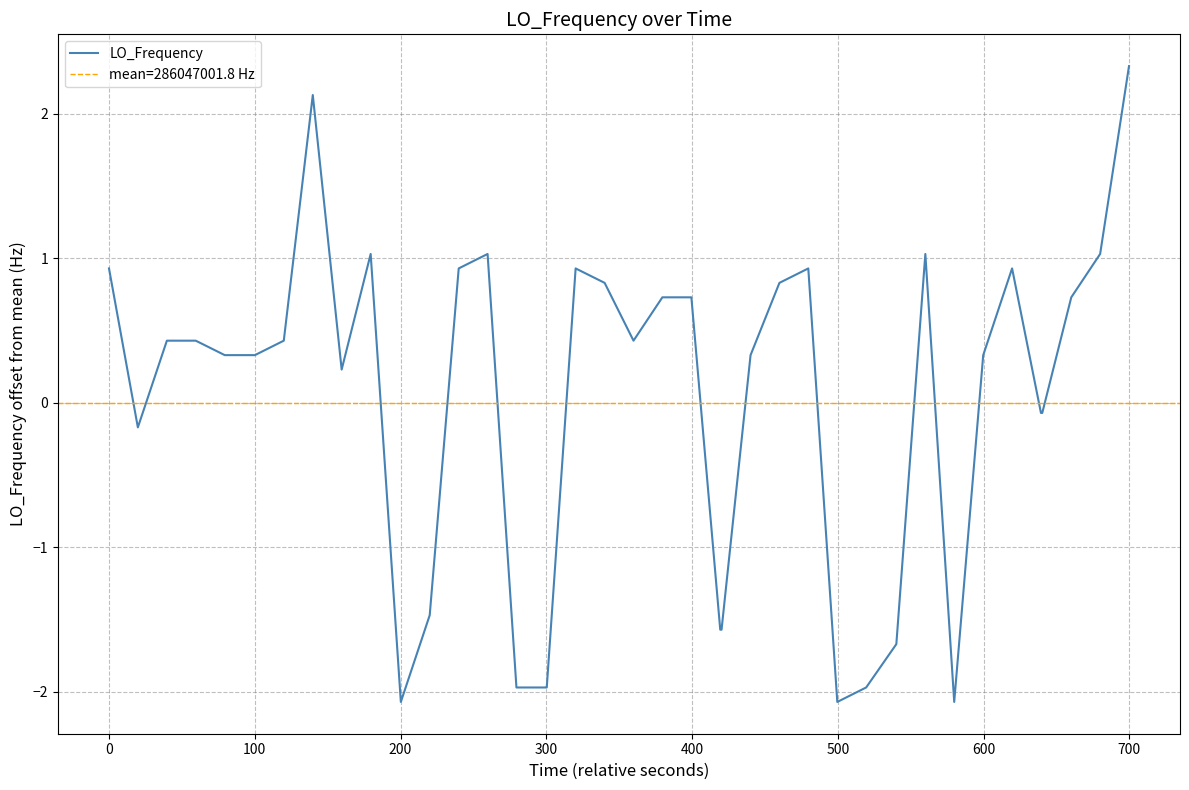

What is the highest value of the LO_Frequency series?

2.3